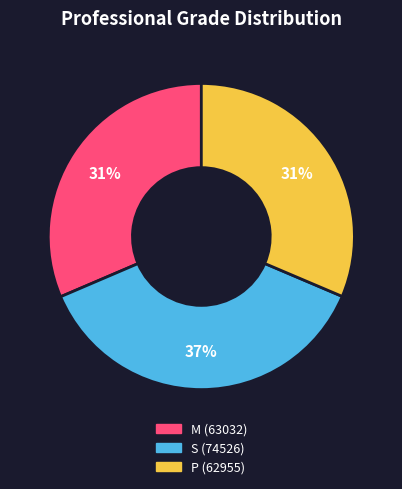

Combined, do P and M account for over 50%?

Yes